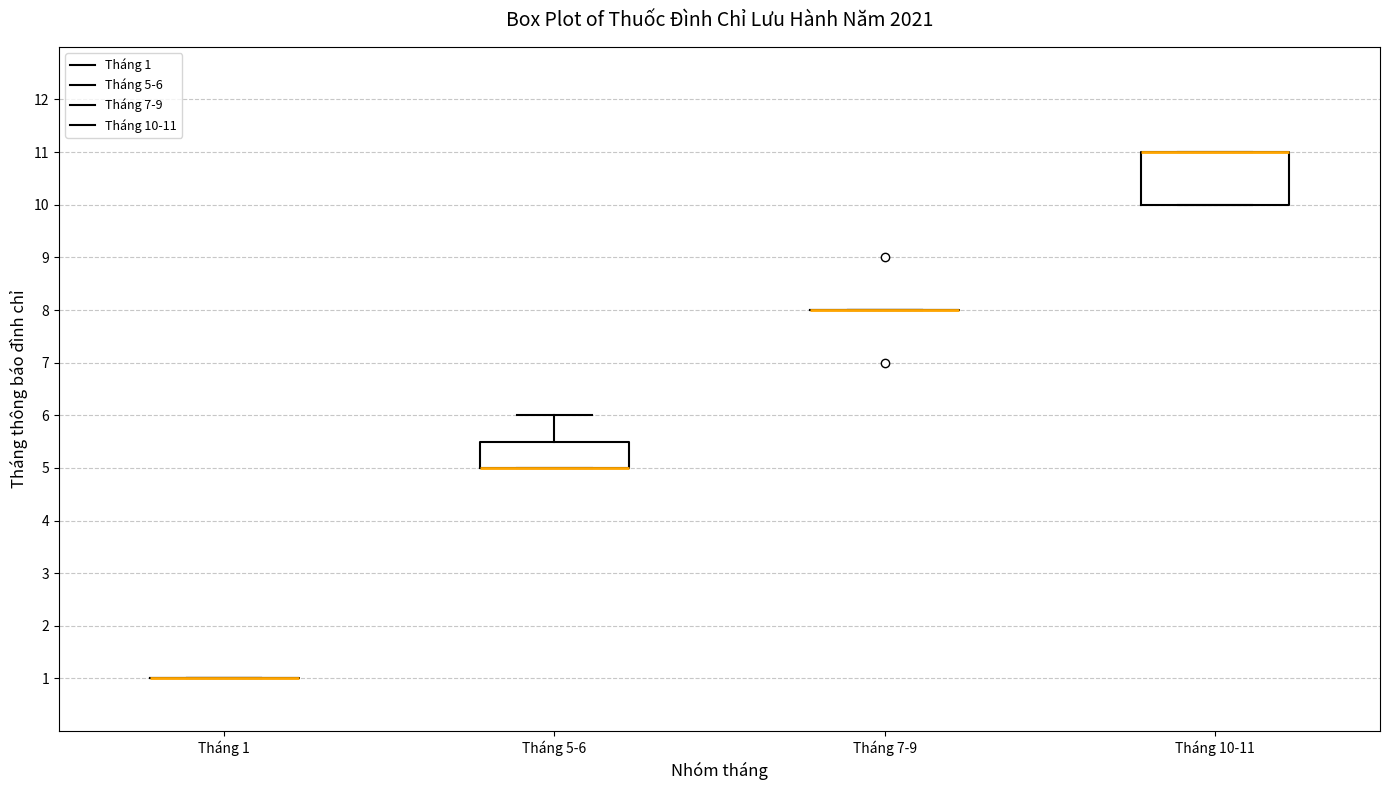

Comparing the boxes themselves (not the whiskers), which one is the tallest?

Tháng 10-11